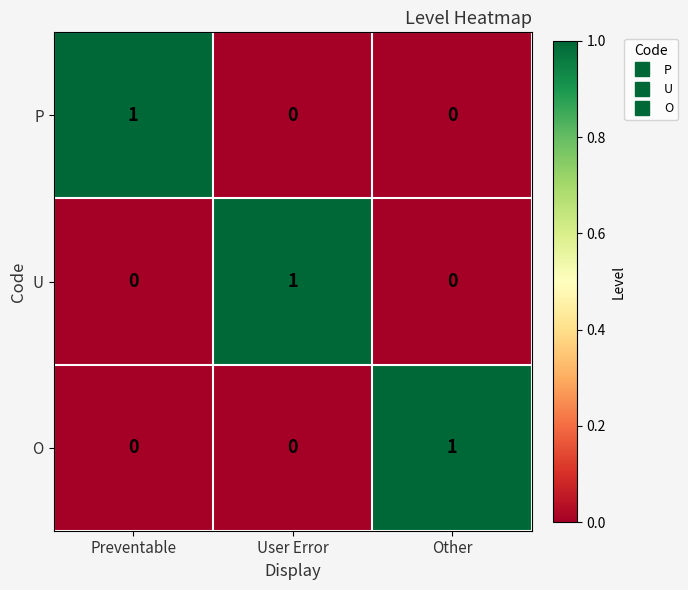

Is it true that O equals 1 at Other?

True